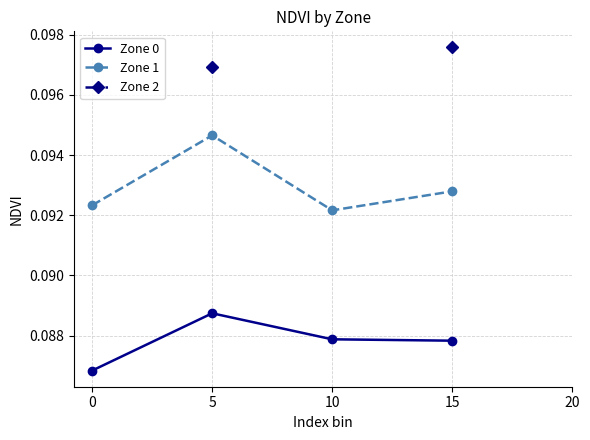

How many values in the Zone 1 series exceed 0?

4